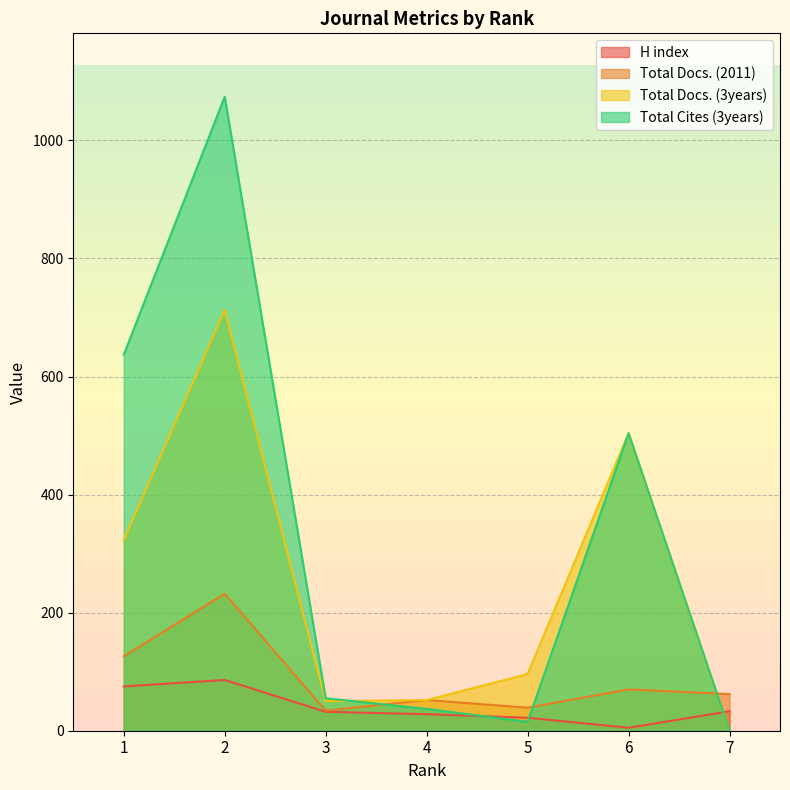

What is the lowest value of the H index series?

5